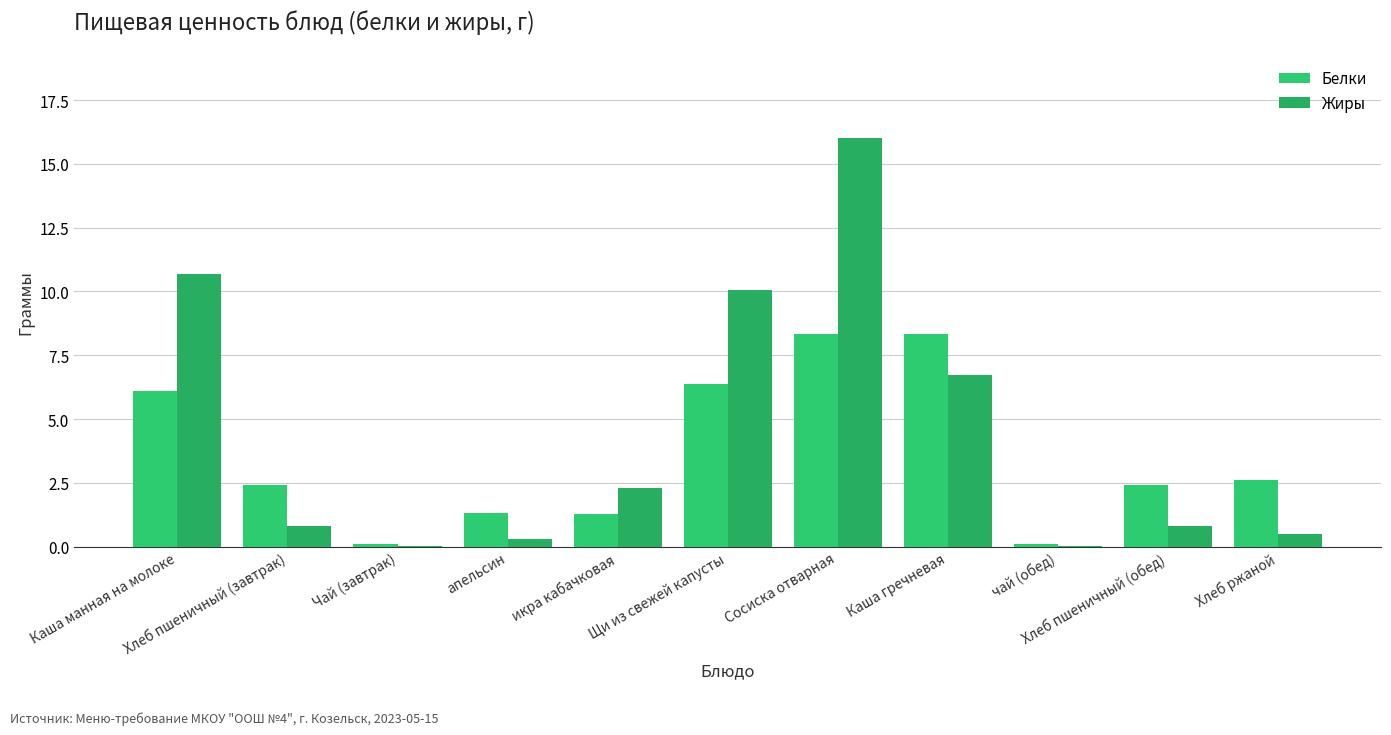

True or false: Белки has a value of 8.3 at Сосиска отварная.

True